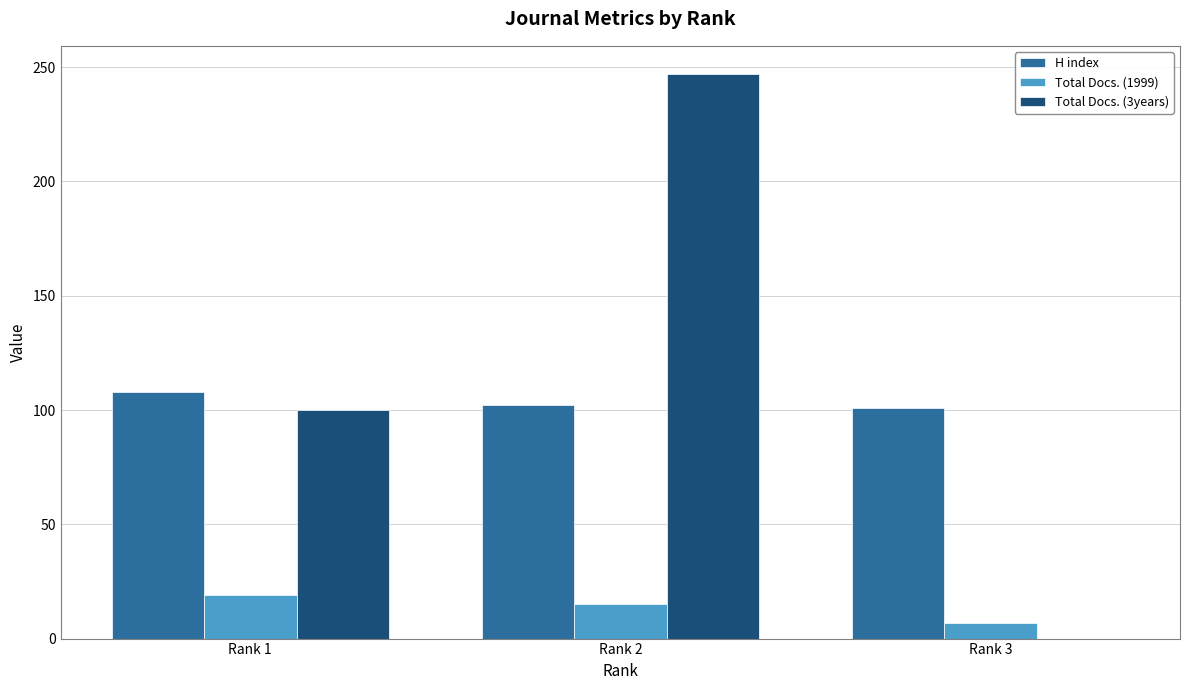

What are all the series names shown in the legend?

H index, Total Docs. (1999), Total Docs. (3years)